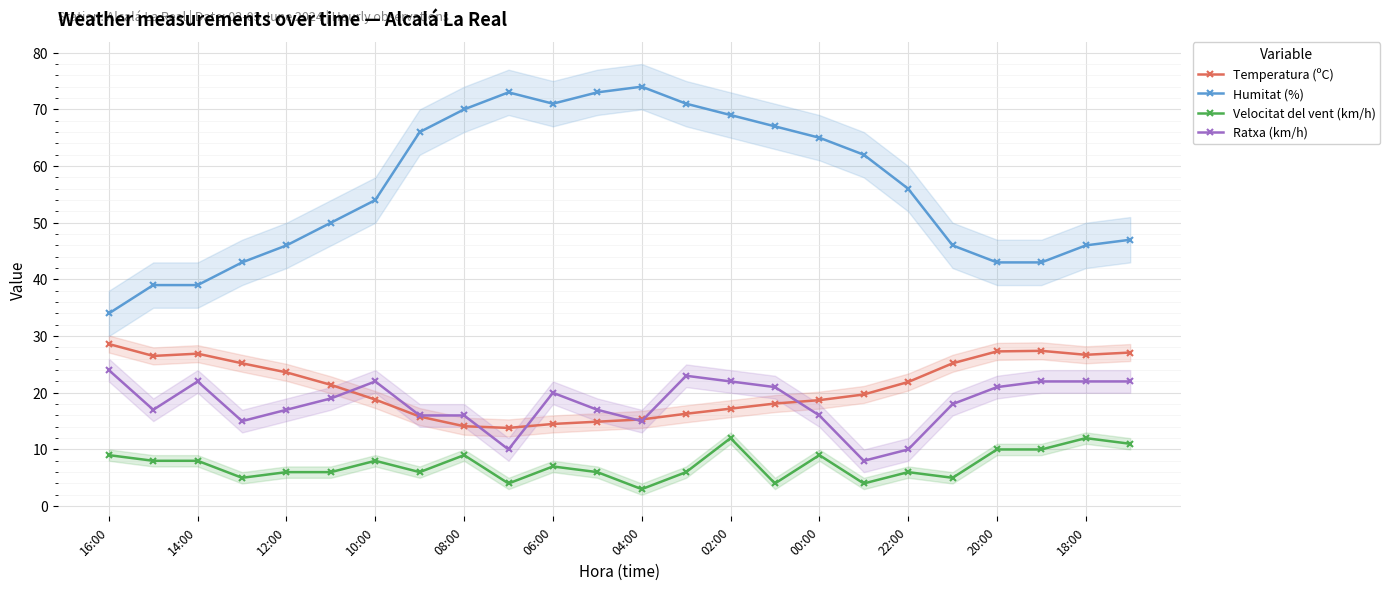

True or false: Humitat (%) and Ratxa (km/h) cross at least once.

False